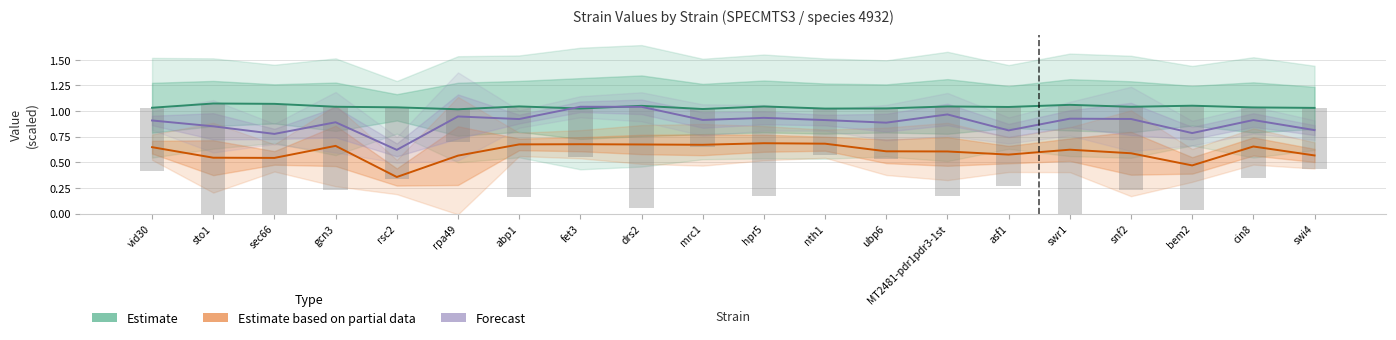

What is the value of the Estimate based on partial data bar at the 16th from the left?

0.6